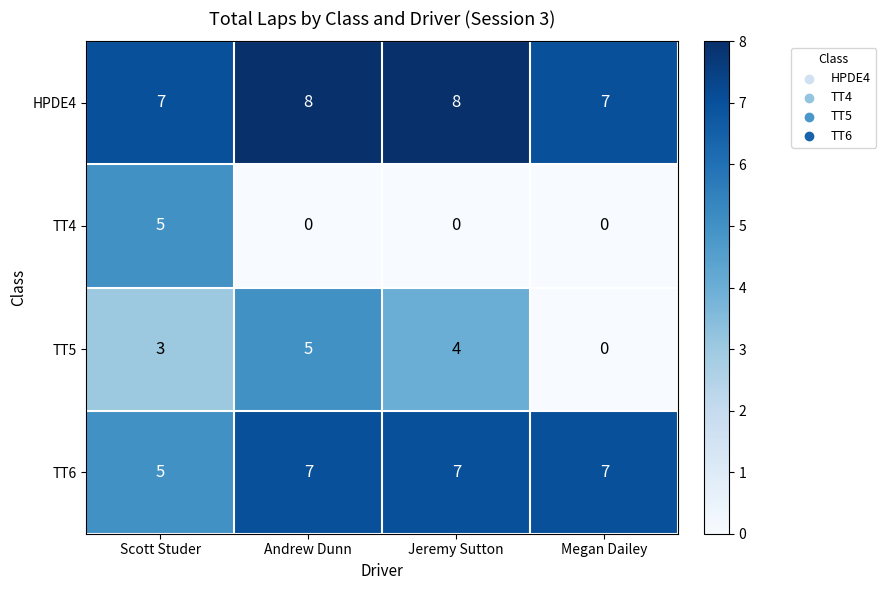

At which label is TT5 closest to 2?

Scott Studer